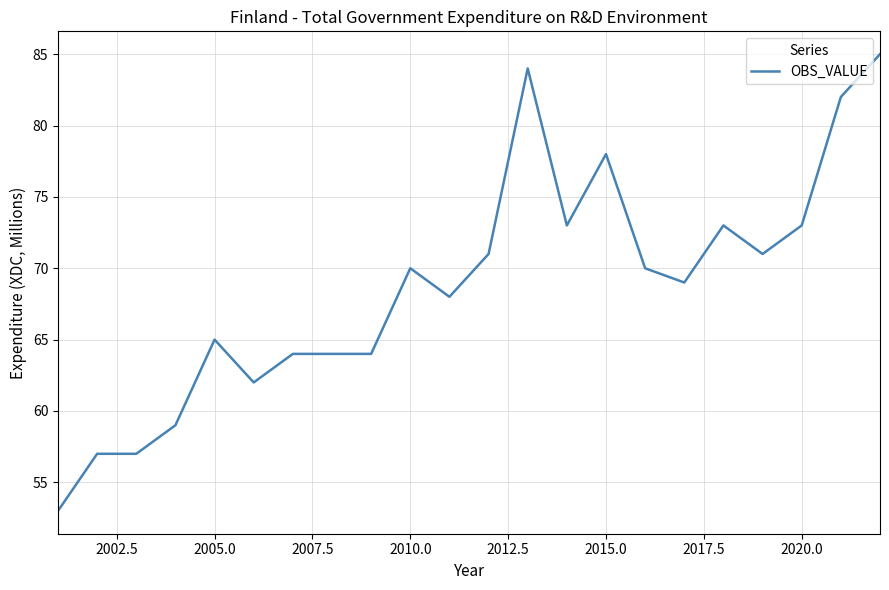

What is the difference between the maximum and minimum values?

32